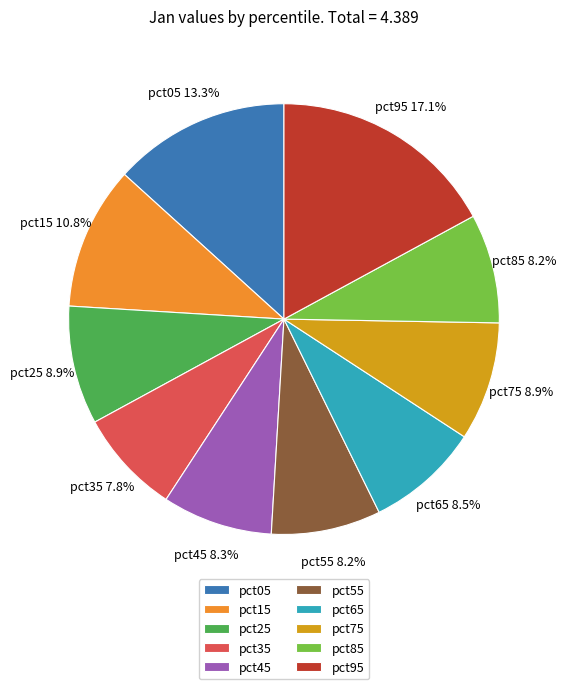

To the nearest percent, what is the average slice percentage?

10%